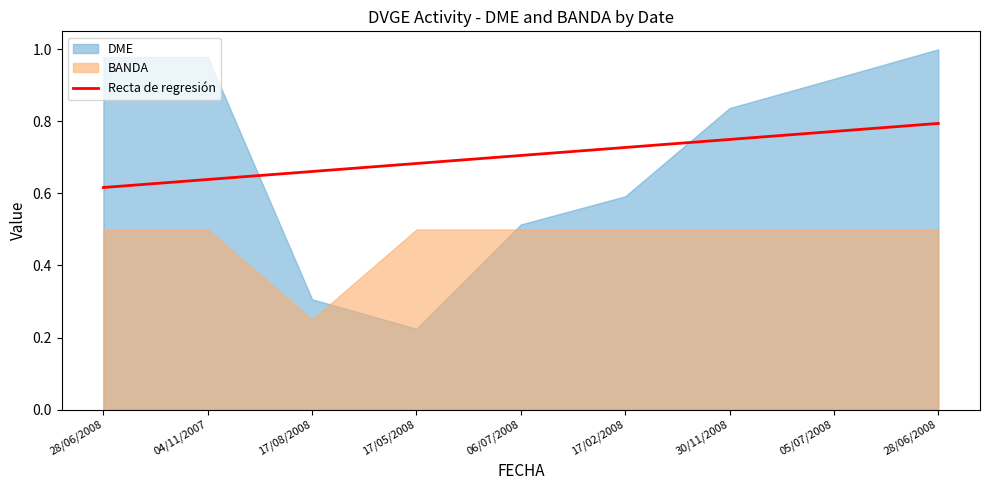

Reading right to left, extract all data points from this chart.

28/06/2008=0.8	05/07/2008=0.8	30/11/2008=0.7	17/02/2008=0.7	06/07/2008=0.7	17/05/2008=0.7	17/08/2008=0.7	04/11/2007=0.6	28/06/2008=0.6